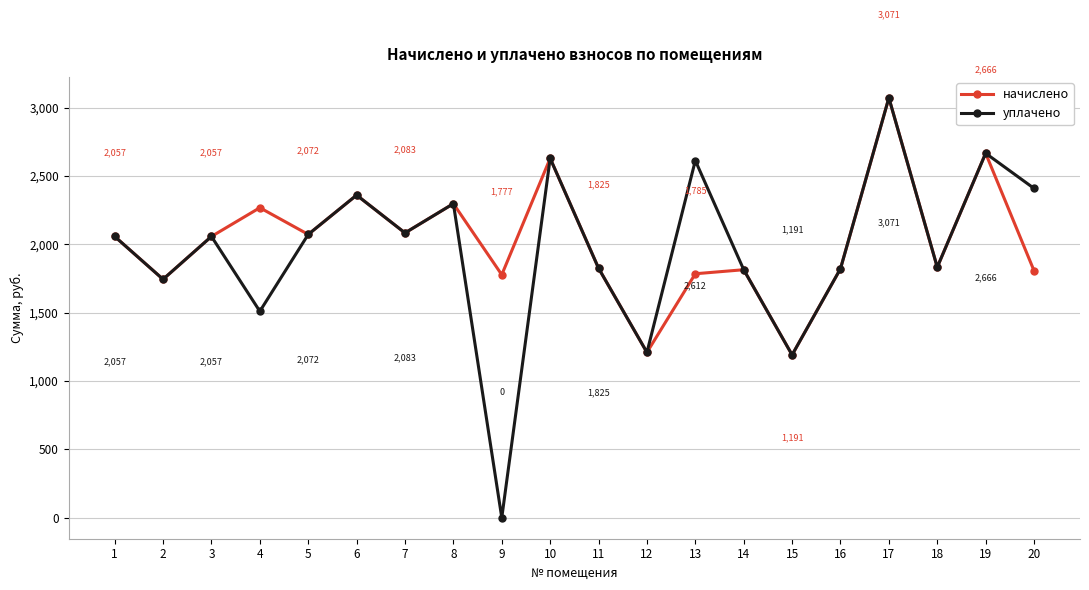

What is the difference between the second highest and second lowest values in the уплачено series?

1474.8